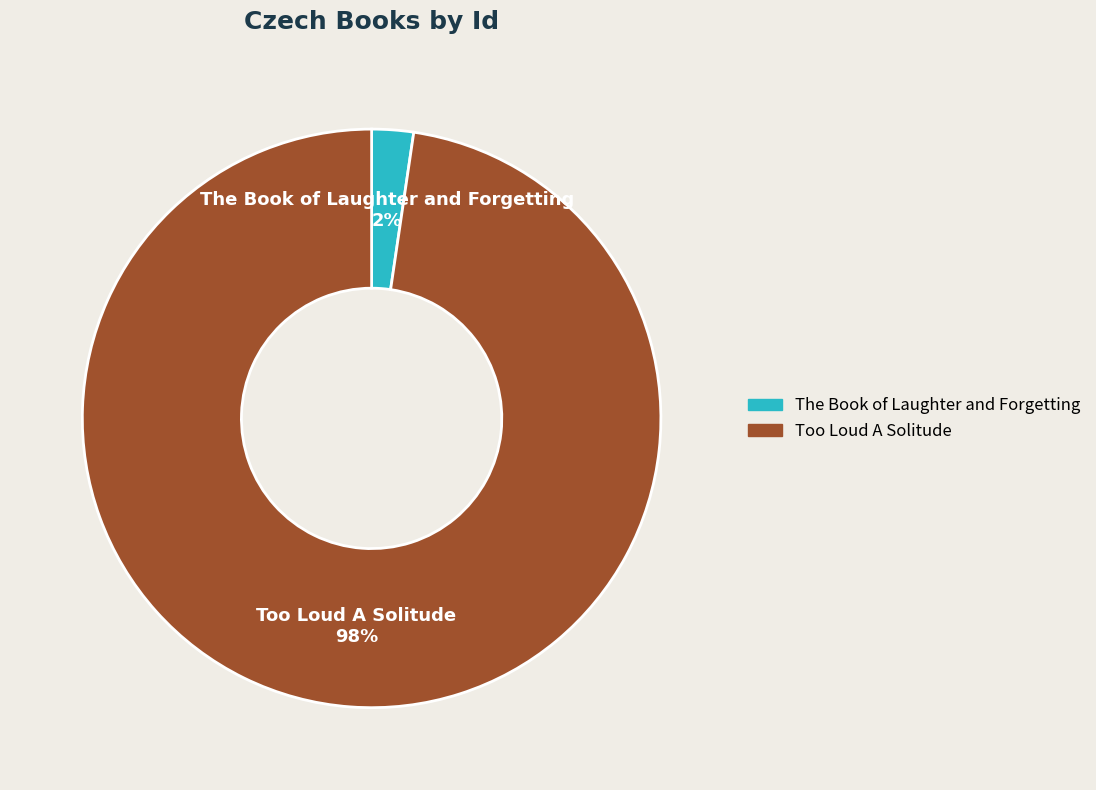

To the nearest percent, what is the combined percentage of The Book of Laughter and Forgetting and Too Loud A Solitude?

100%